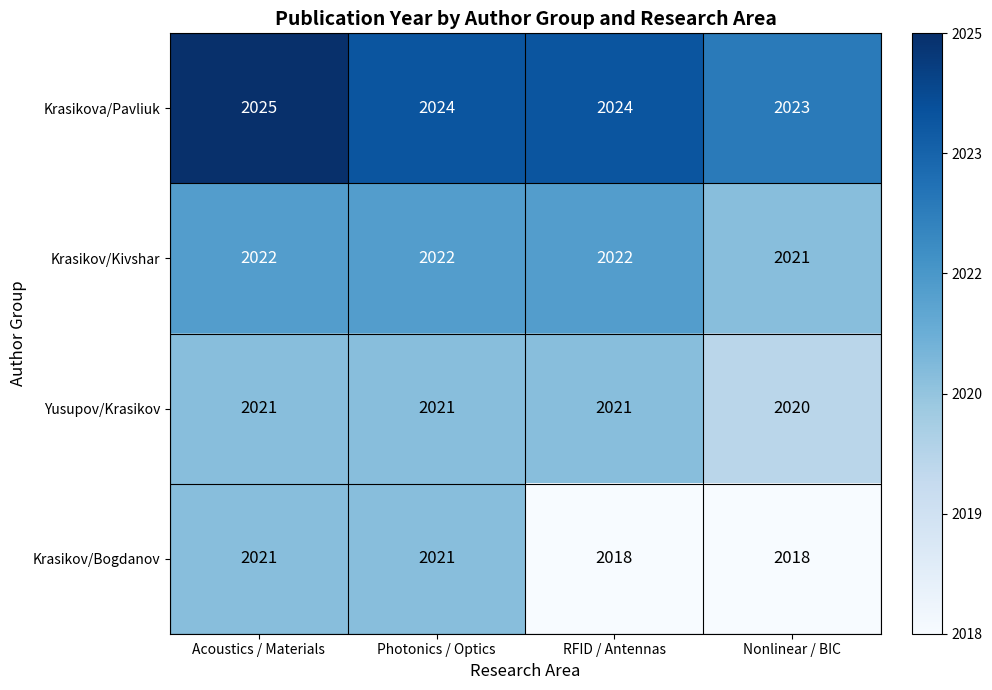

What is the greatest value displayed?

2025